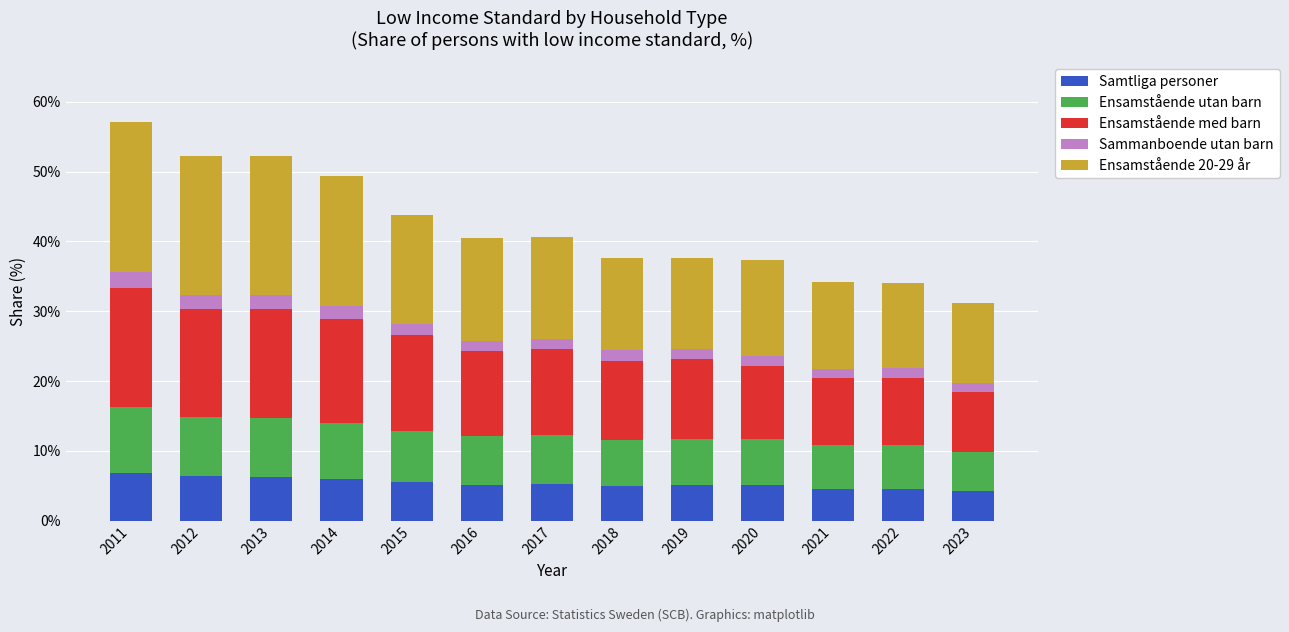

What is the total value across all series at 2021?

34.2